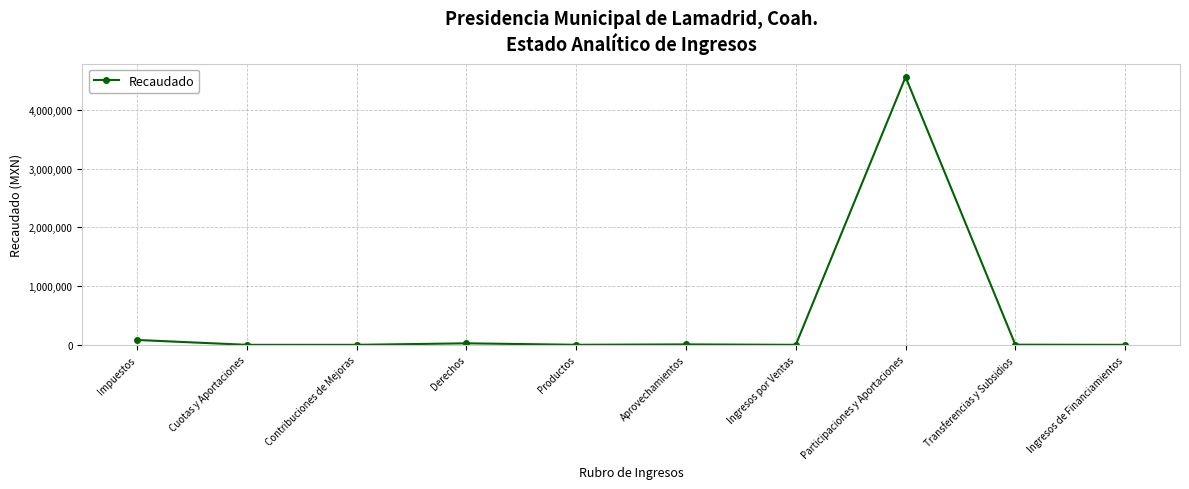

At which category does the chart reach its peak across all series?

Participaciones y Aportaciones